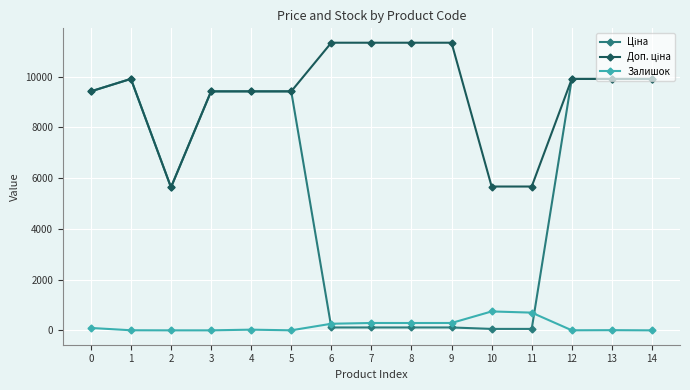

True or false: Залишок has more than 0 interior local peaks.

True